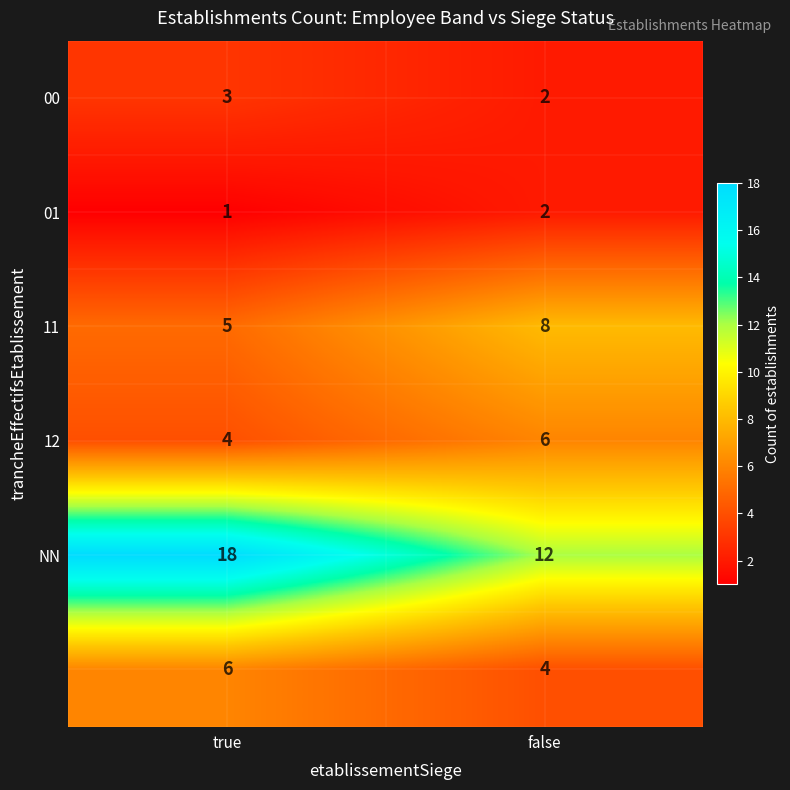

What is the total value across all series at true?

37